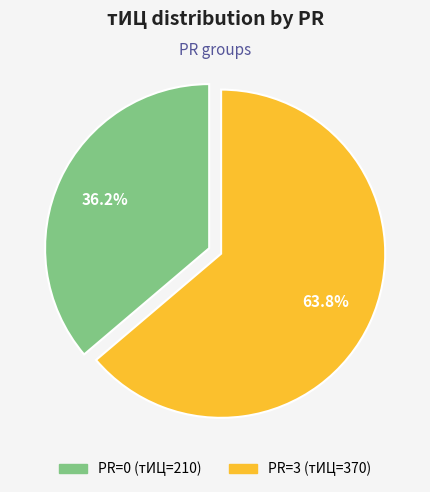

Count the number of slices in the pie.

2